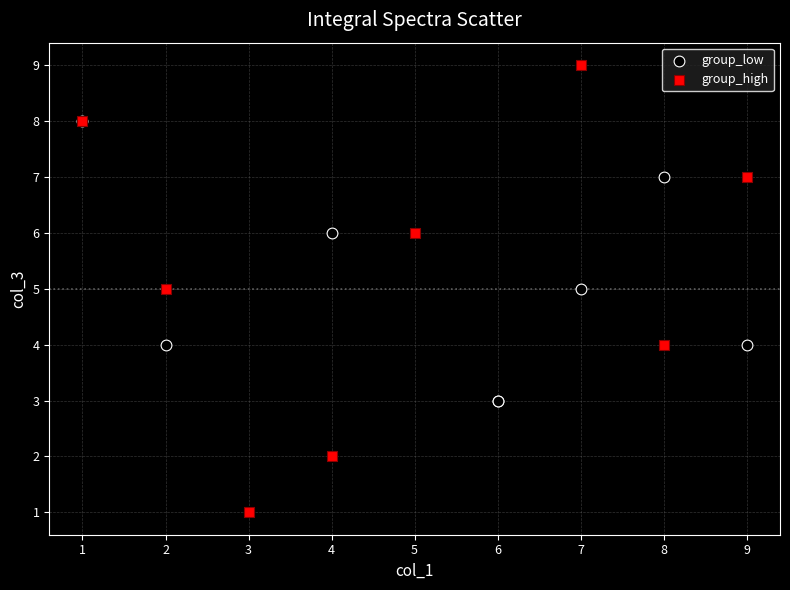

Which series reaches the minimum Y coordinate?

group_high